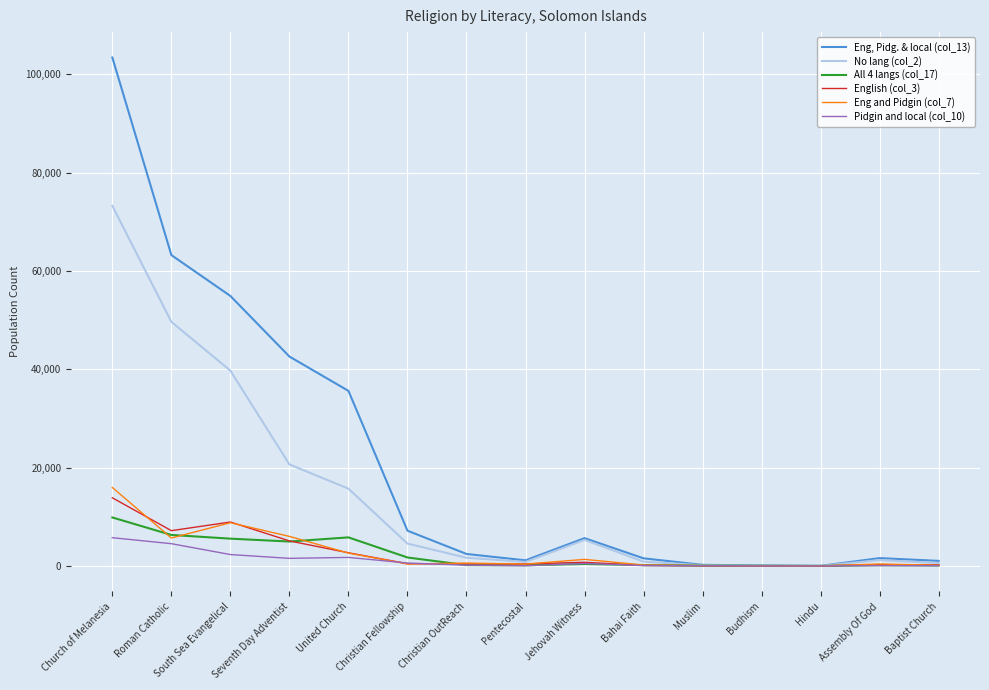

List the series in order of their peak value, lowest first.

Pidgin and local (col_10), All 4 langs (col_17), English (col_3), Eng and Pidgin (col_7), No lang (col_2), Eng, Pidg. & local (col_13)